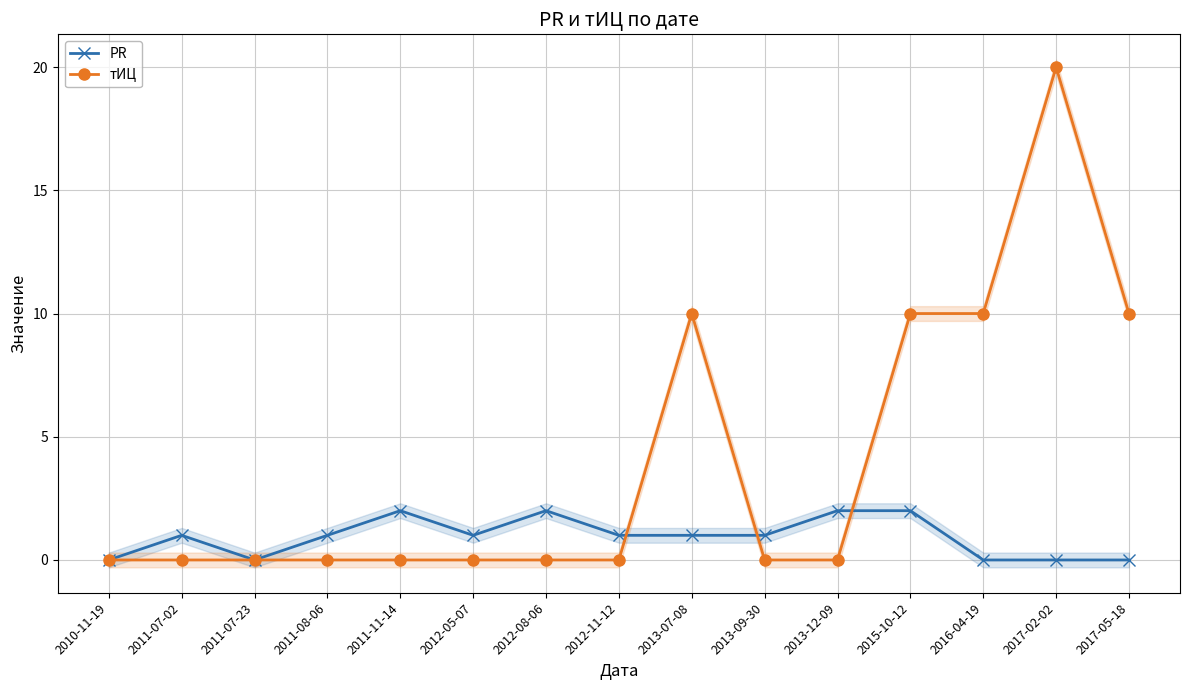

True or false: тИЦ has a value of -8 at 2011-07-23.

False